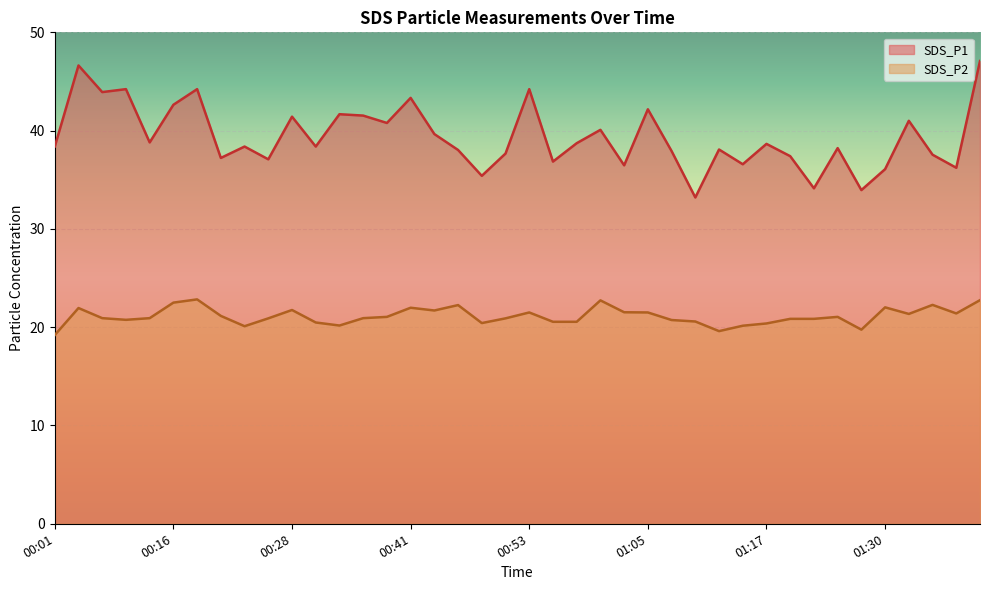

The SDS_P2 series shows 20.6 at 00:55. True or false?

True